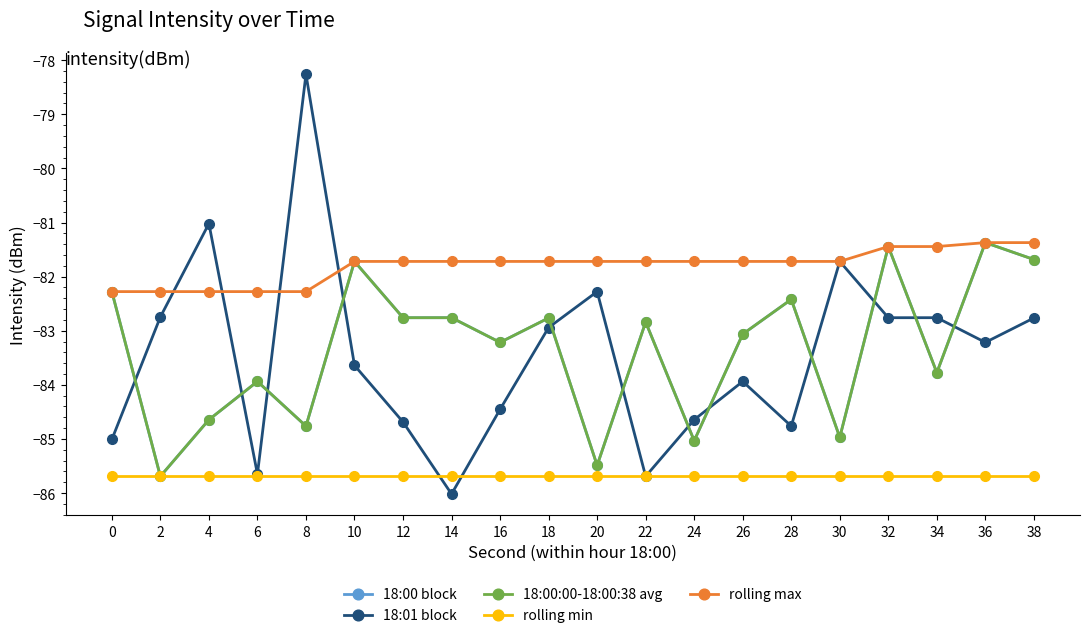

At which label does 18:00:00-18:00:38 avg first exceed -82?

10